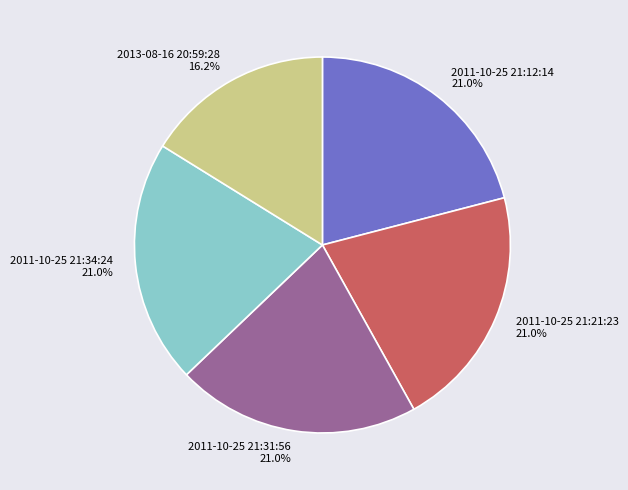

How many segments does this pie chart have?

5